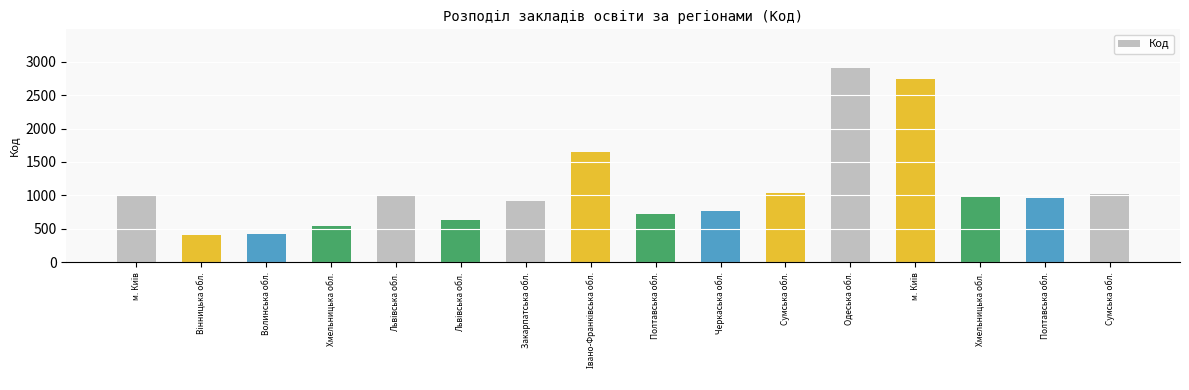

Does the chart contain any negative values?

No